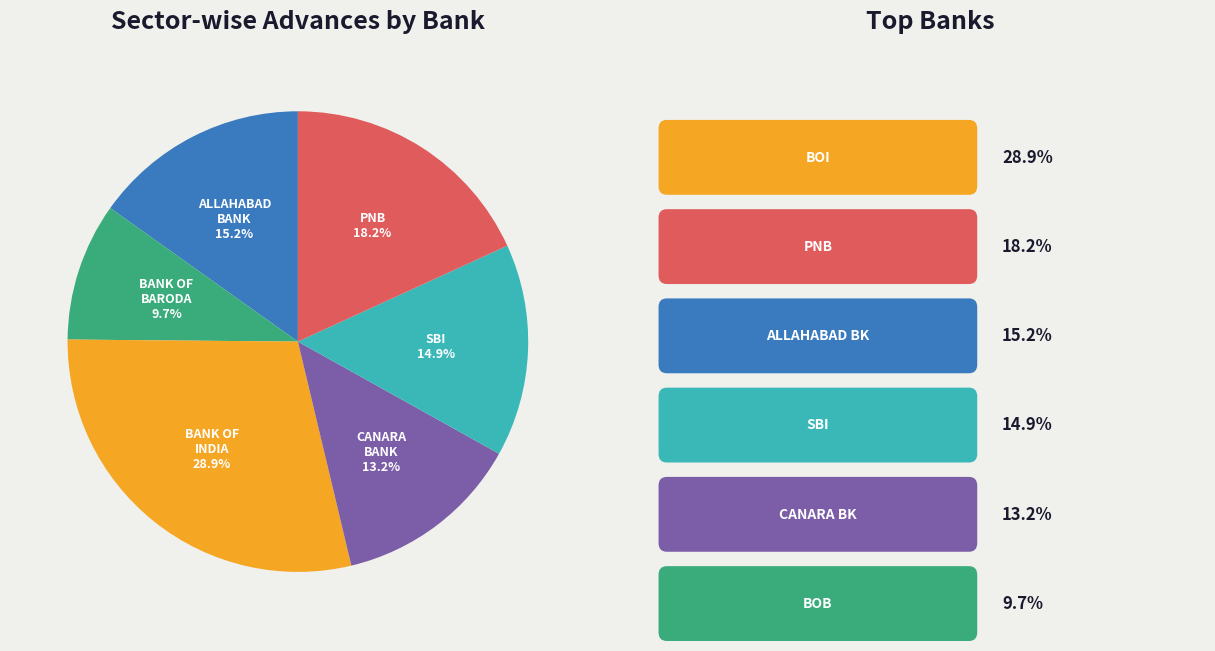

Does any single category account for the majority?

No